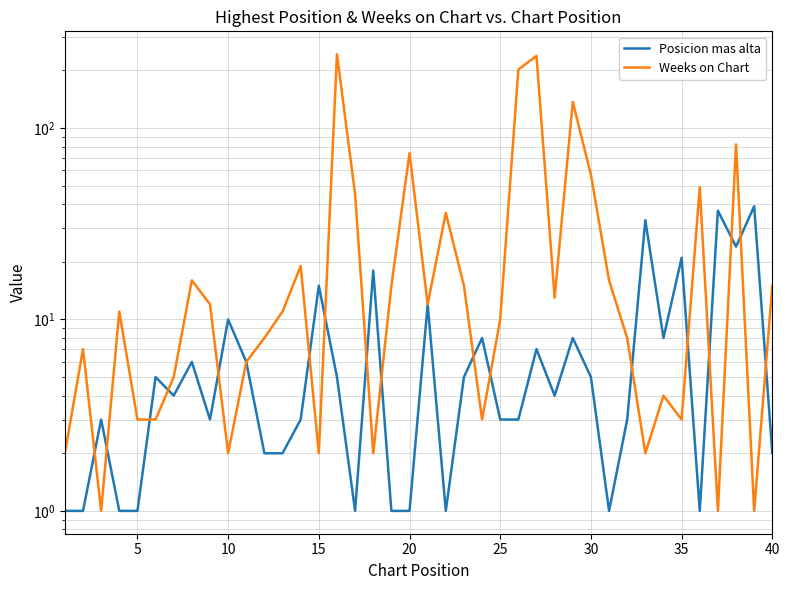

How many times do Posicion mas alta and Weeks on Chart cross each other?

17